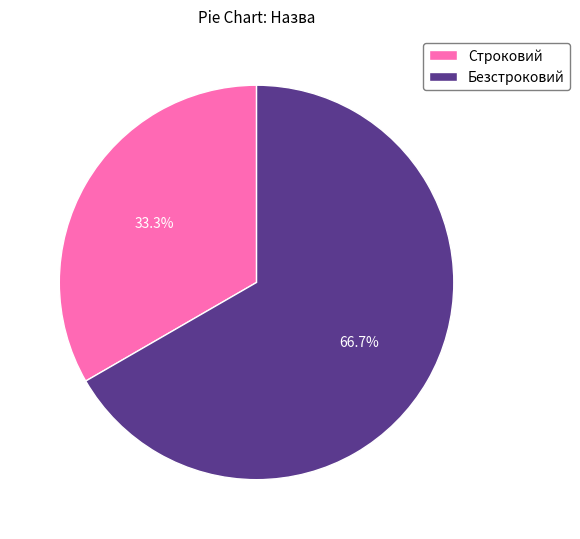

What percentage is the Безстроковий slice, to the nearest percent?

67%